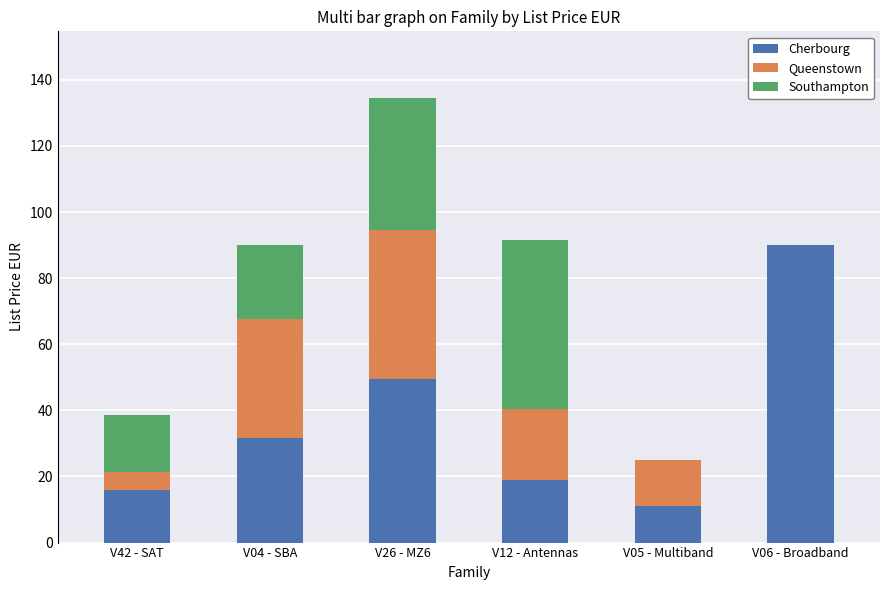

Is it true that Cherbourg equals 31.5 at V04 - SBA?

True